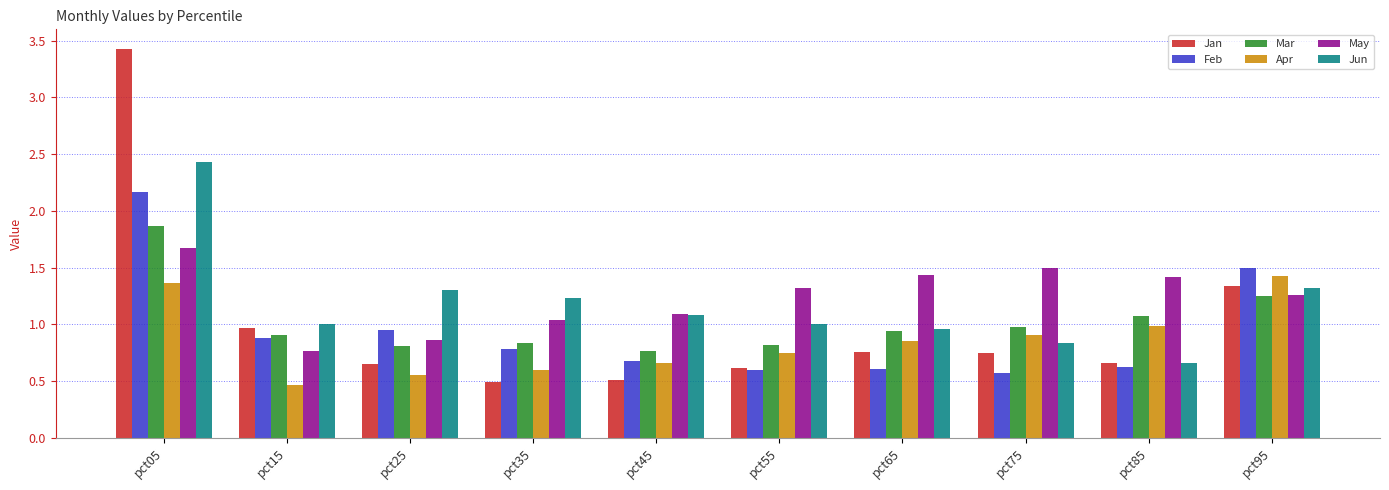

Count the number of categories in the chart.

10